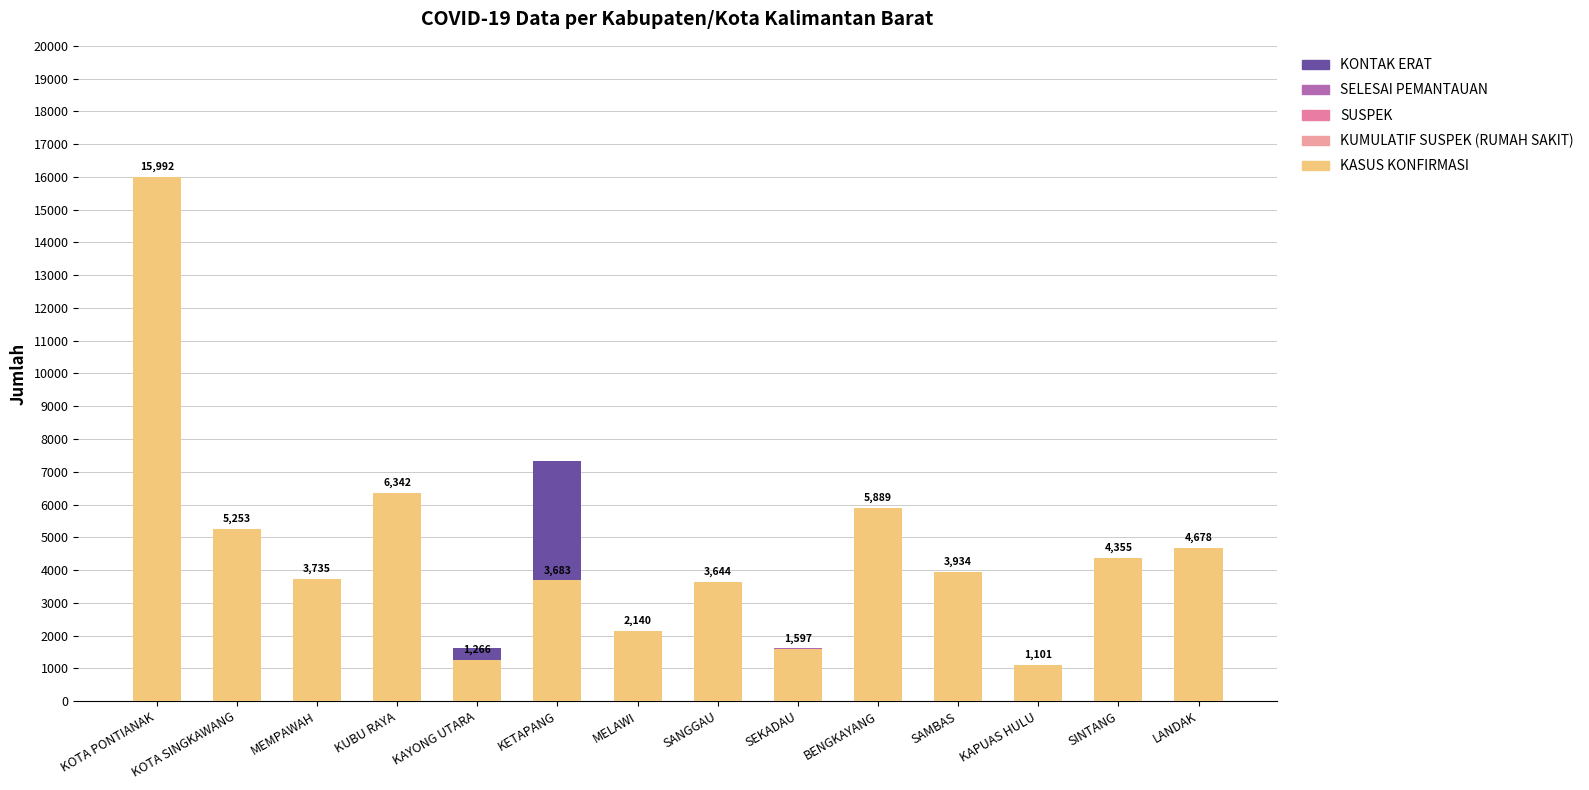

What is the difference between the KONTAK ERAT values at SINTANG and SANGGAU?

97